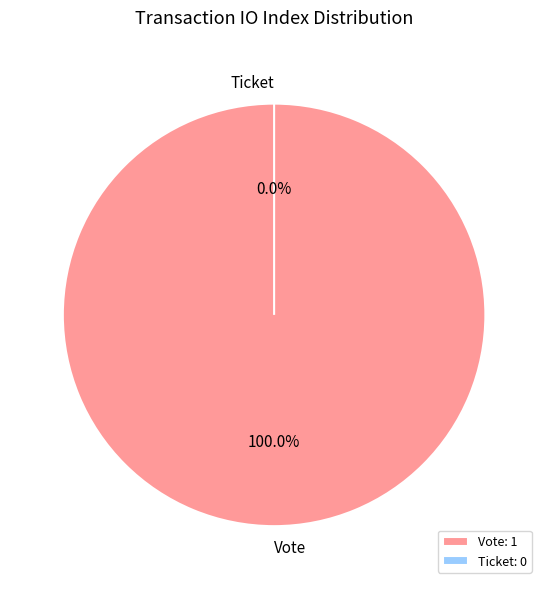

What percentage do Ticket and Vote together represent?

100.0%